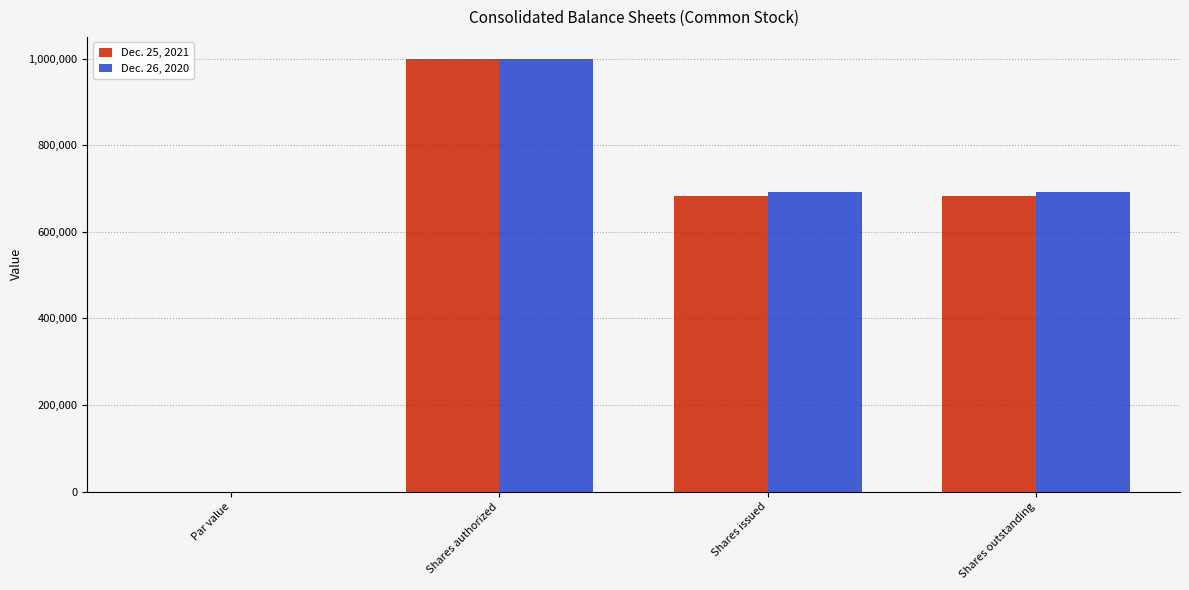

What are all the series names shown in the legend?

Dec. 25, 2021, Dec. 26, 2020